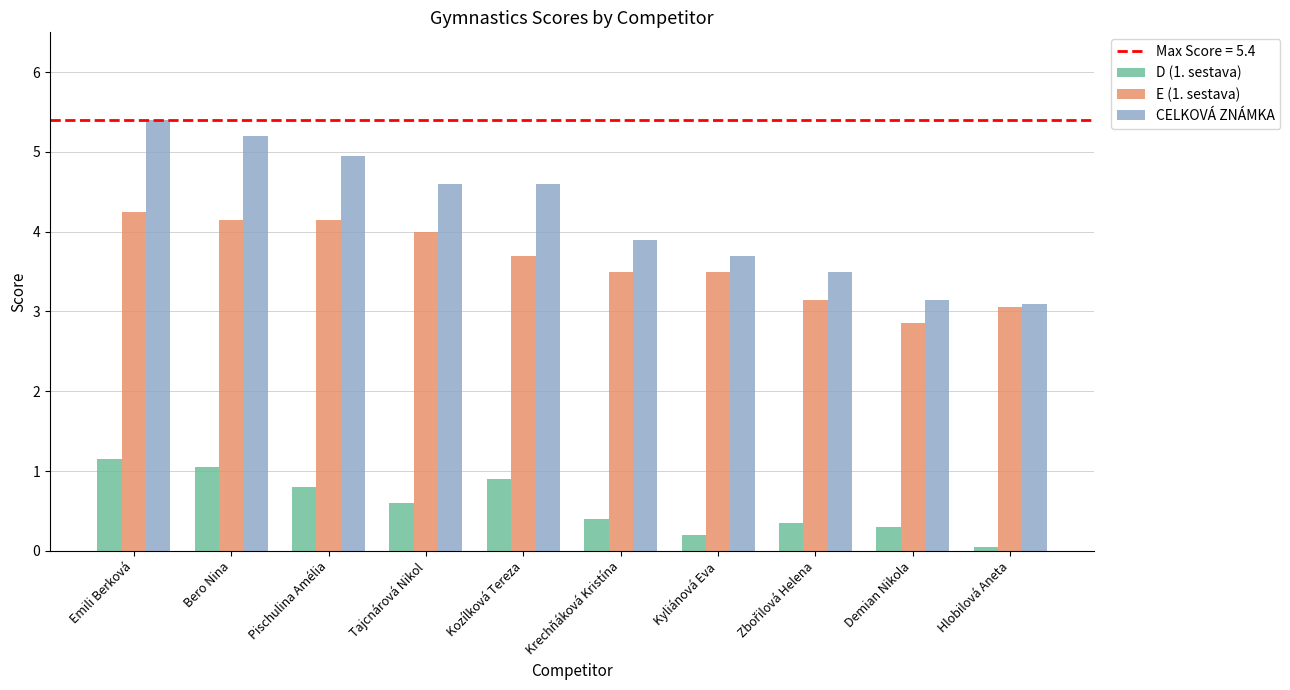

Which series changed the most between Bero Nina and Krechňáková Kristína?

CELKOVÁ ZNÁMKA